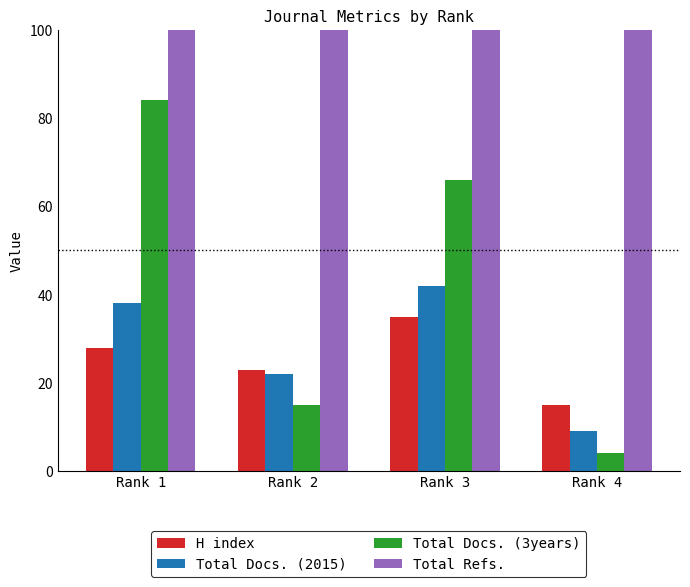

What are all the series names shown in the legend?

H index, Total Docs. (2015), Total Docs. (3years), Total Refs.